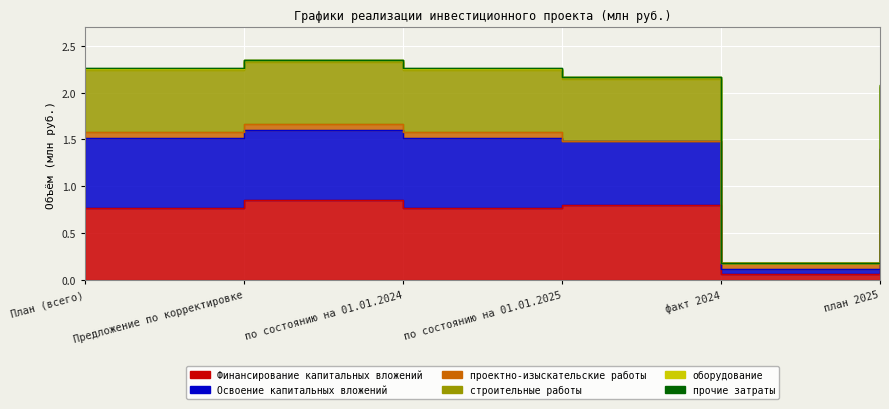

What is the difference between the highest and lowest values at План (всего)?

1.5